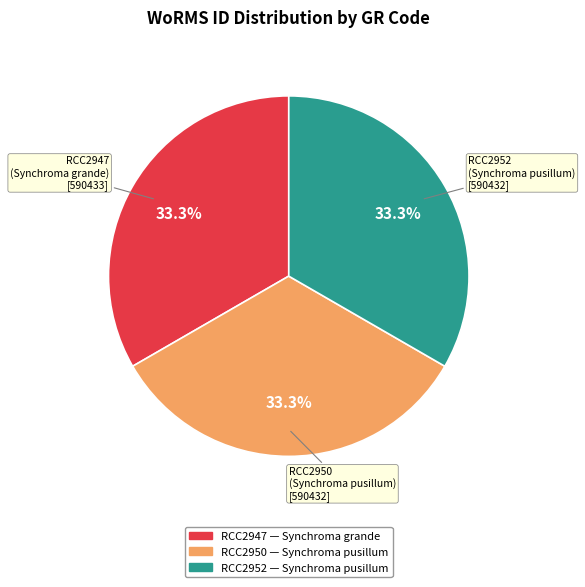

Does any single category account for the majority?

No